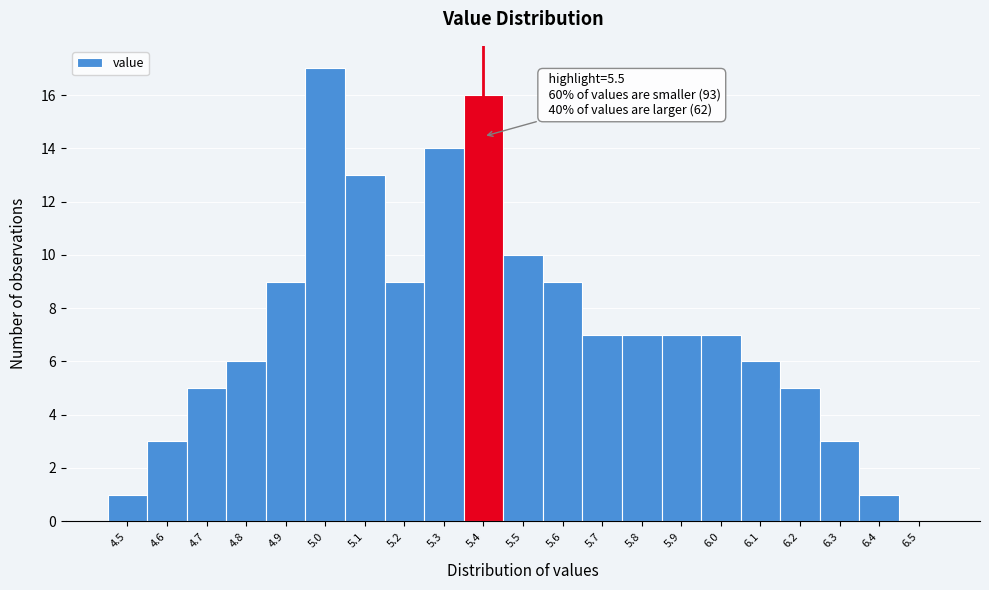

Reading right to left, transcribe all the data shown in this chart.

6.5=0	6.4=1	6.3=3	6.2=5	6.1=6	6.0=7	5.9=7	5.8=7	5.7=7	5.6=9	5.5=10	5.4=16	5.3=14	5.2=9	5.1=13	5.0=17	4.9=9	4.8=6	4.7=5	4.6=3	4.5=1